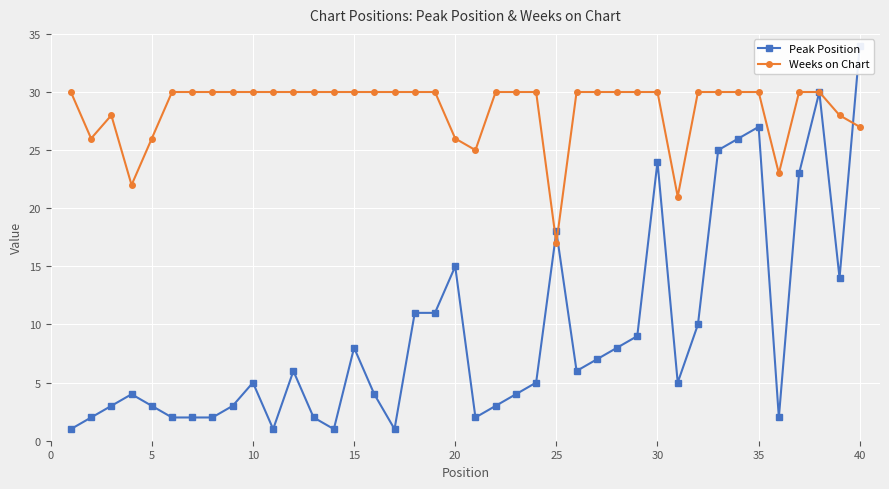

Does the chart display data point markers on the line(s)?

Yes